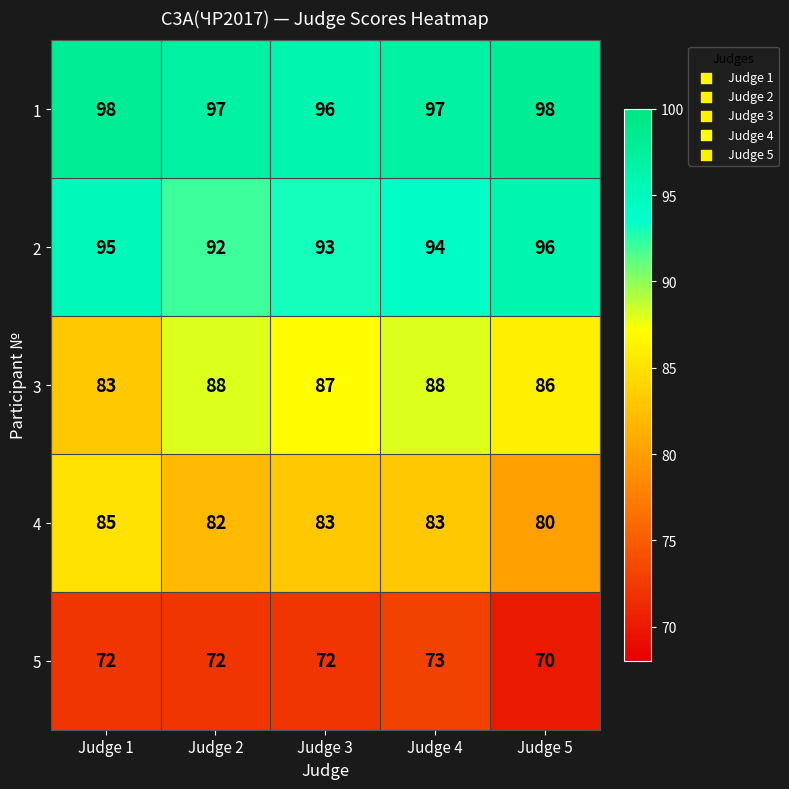

What is the average value of the 4 series?

83